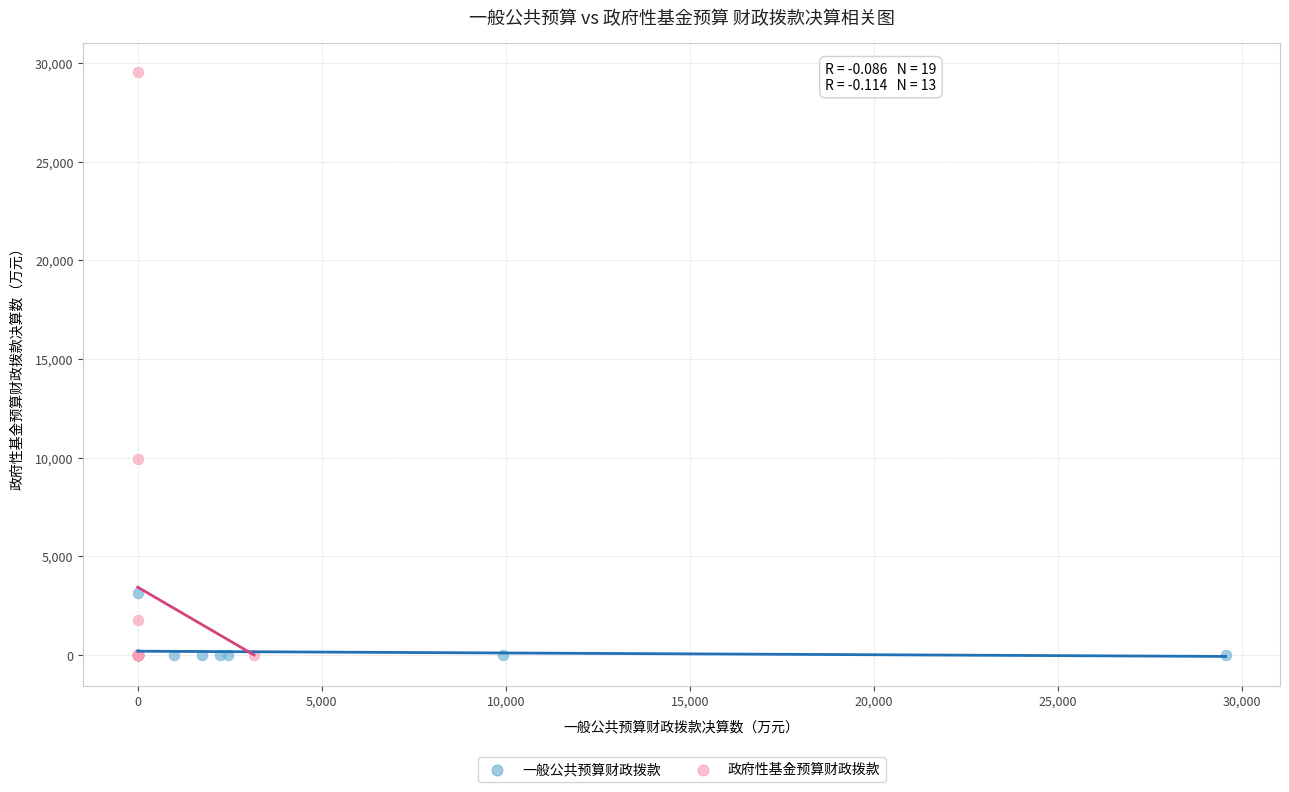

Which series contains the highest Y value?

政府性基金预算财政拨款